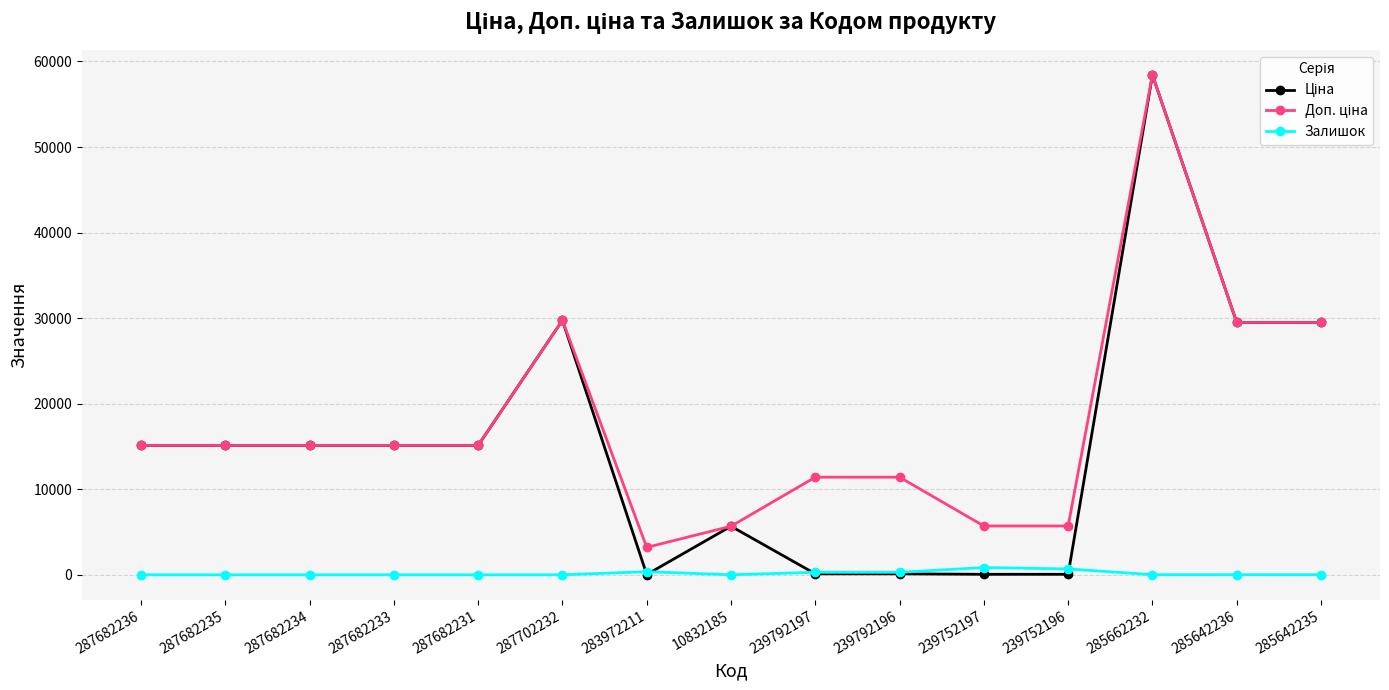

What is the label of the 4th point from the right?

239752196